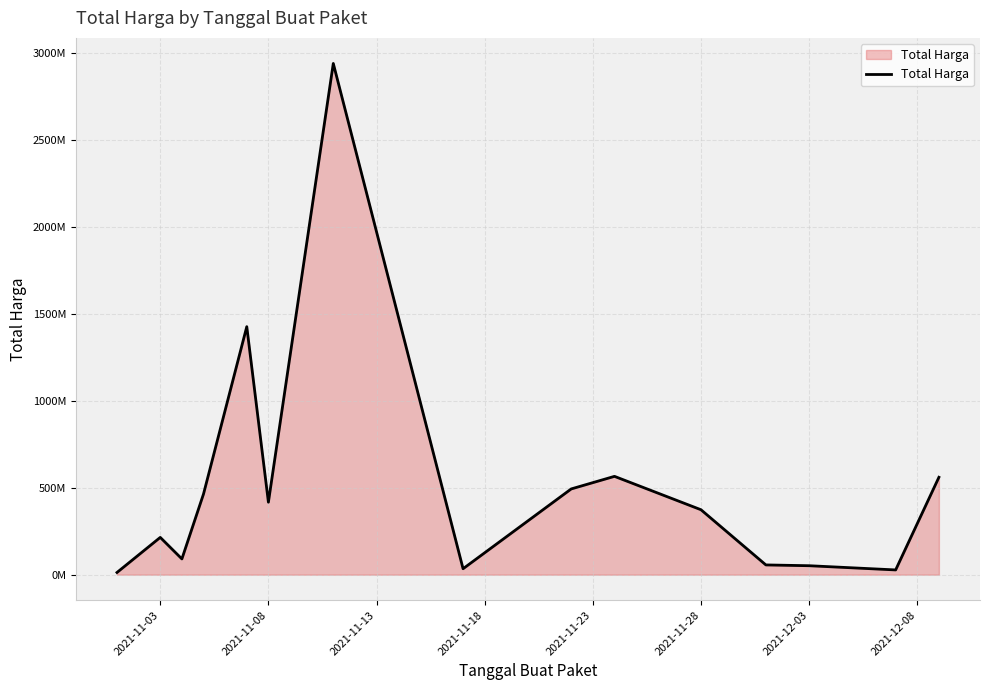

What is the average value?

514977439